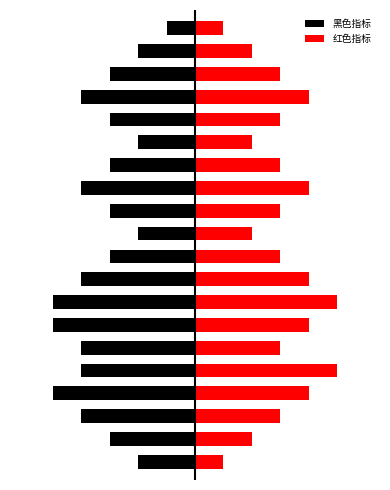

Is the value of 黑色指标 at 18 greater than the value of 红色指标 at 1?

No